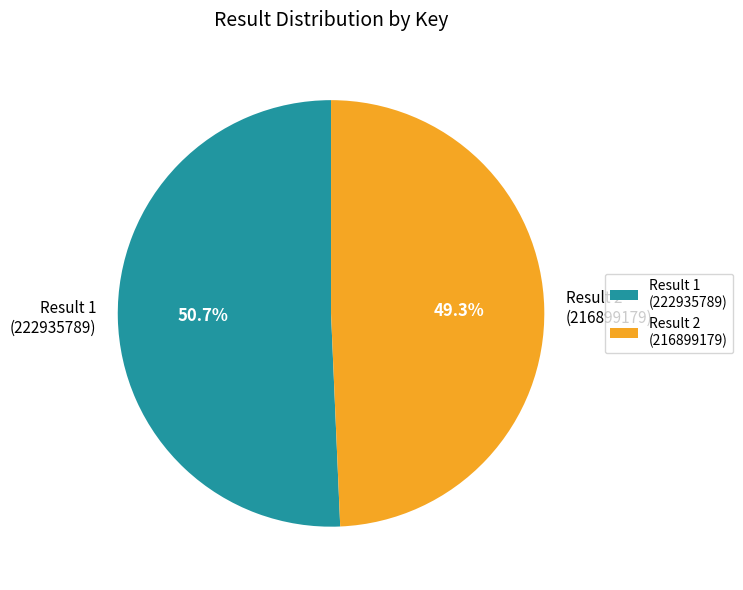

What is the ratio of the value at Result 2 to the value at Result 1?

1.0